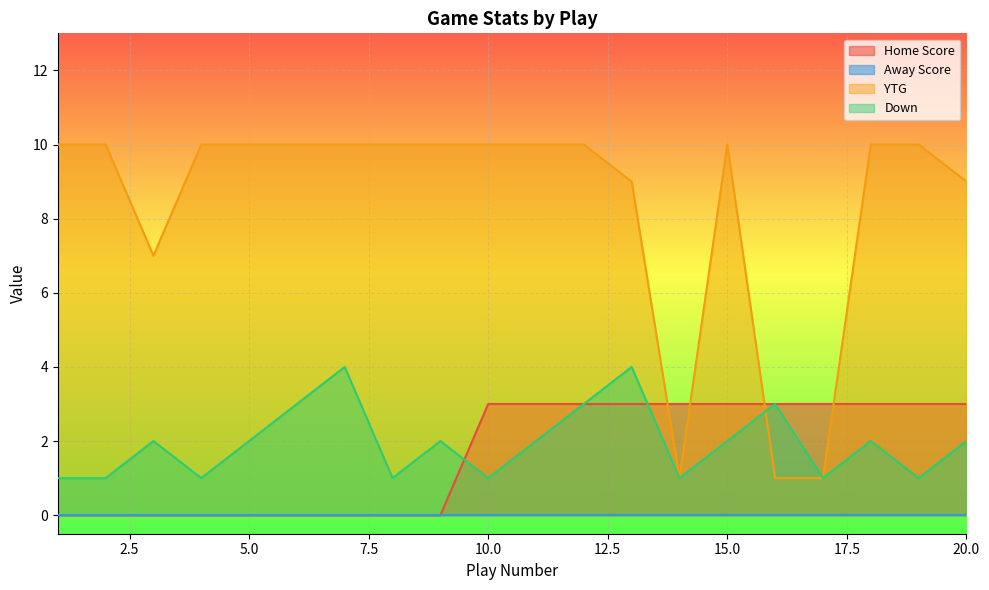

Is it true that Home Score equals 1 at 3?

False